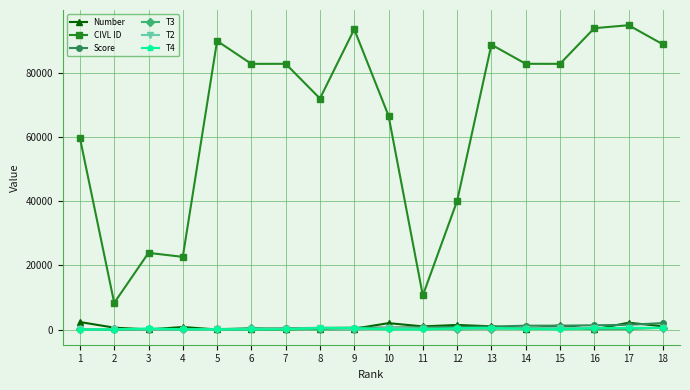

What is the maximum value shown in the chart?

94762